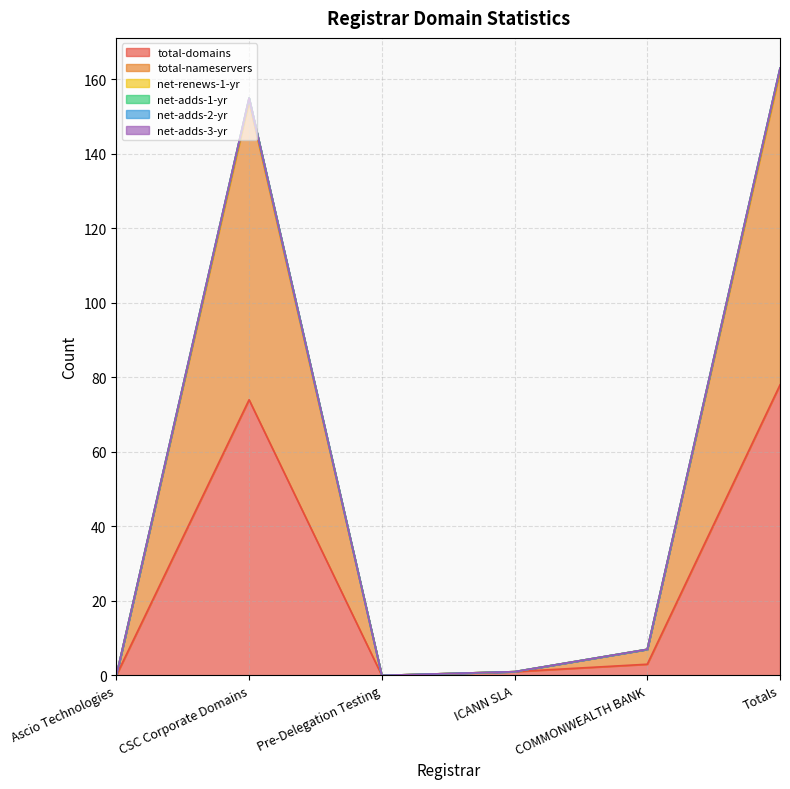

What is the difference between the maximum and minimum values in the total-nameservers series?

162